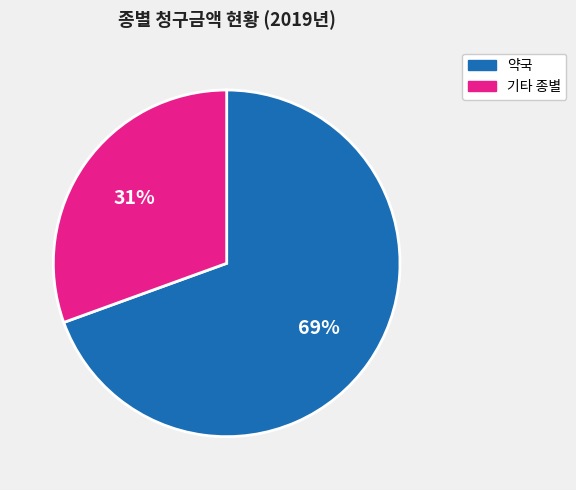

What is the smallest slice in the pie chart?

기타 종별